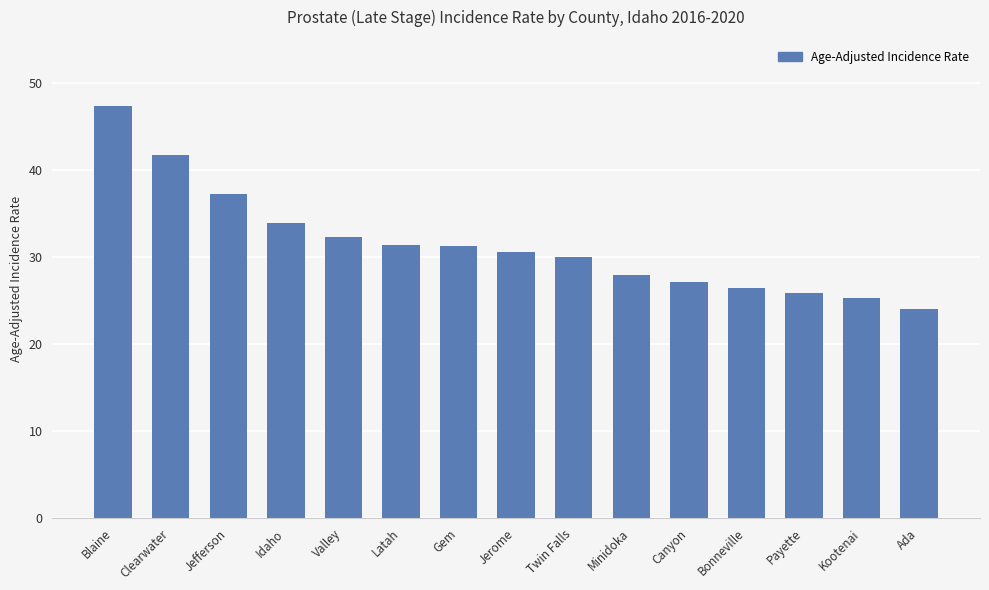

Between Gem and Canyon, which is larger?

Gem